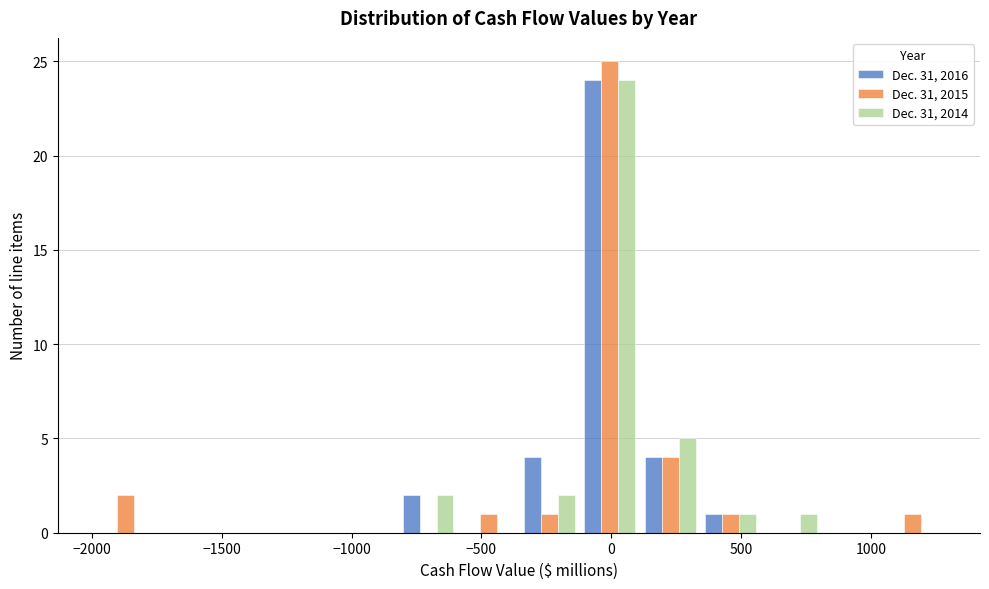

In the Dec. 31, 2015 series, which range on the x-axis has the tallest bar?

-100 to 100